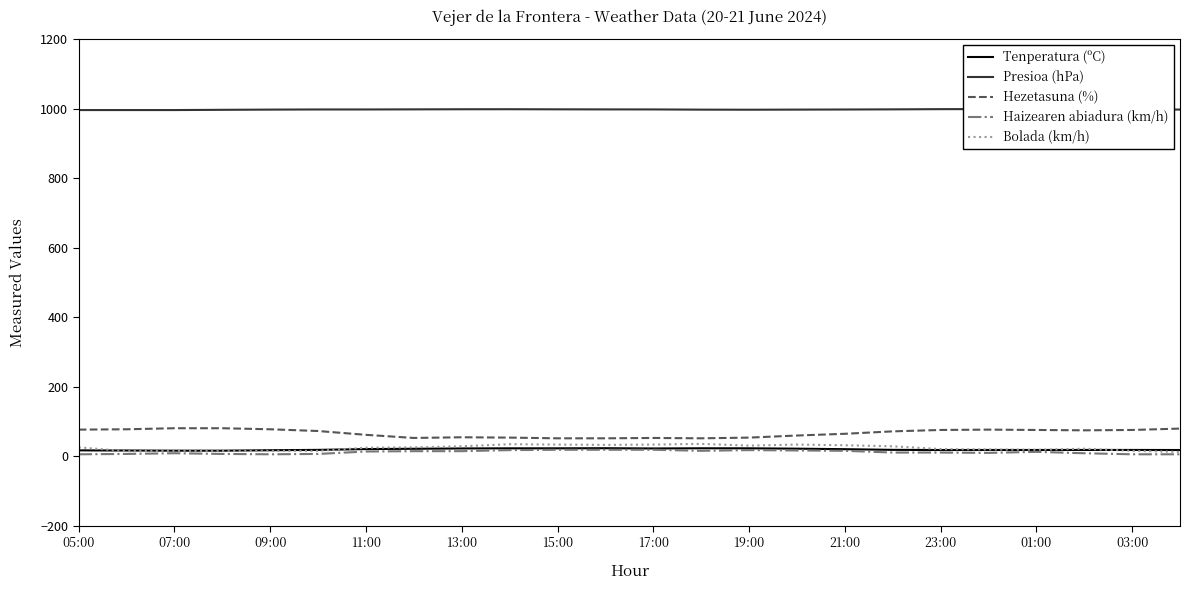

Is the value of Hezetasuna (%) at 22 greater than the value of Tenperatura (ºC) at 03:00?

Yes